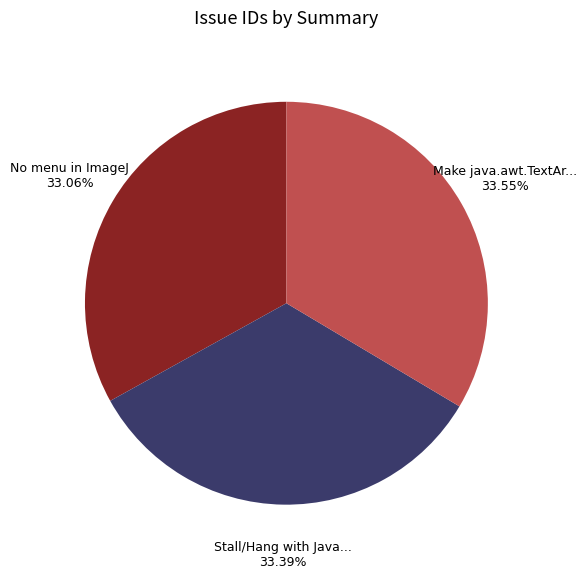

Does any single category account for the majority?

No